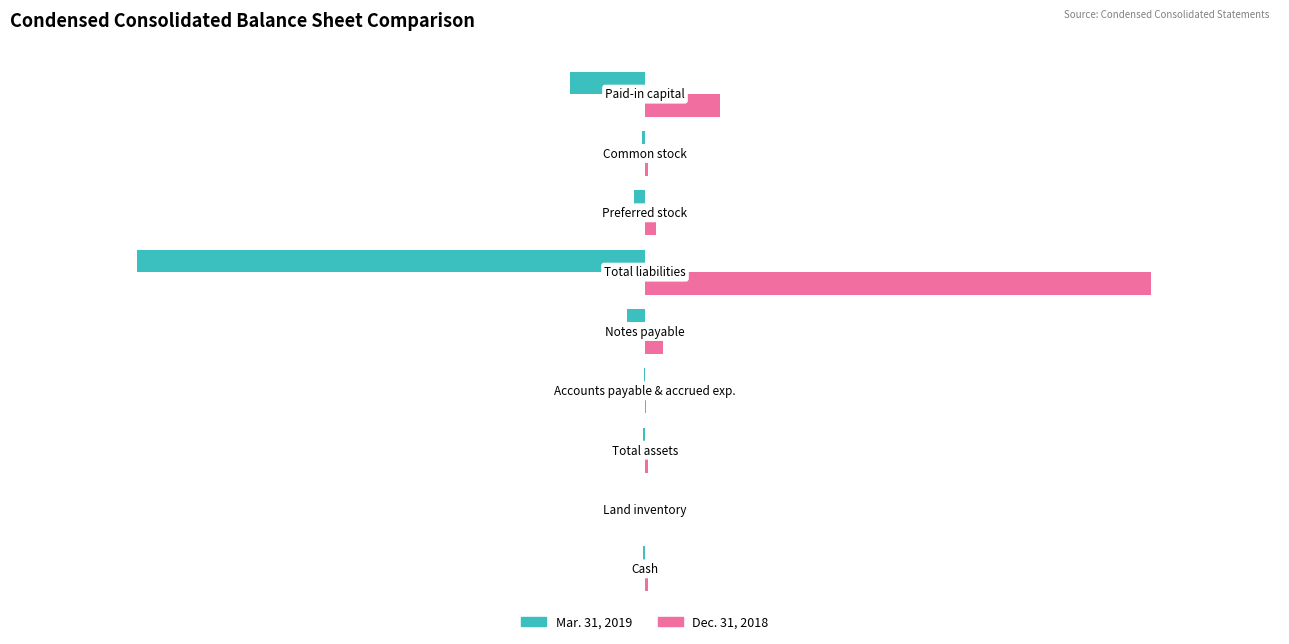

Which series has the largest total across all categories?

Dec. 31, 2018